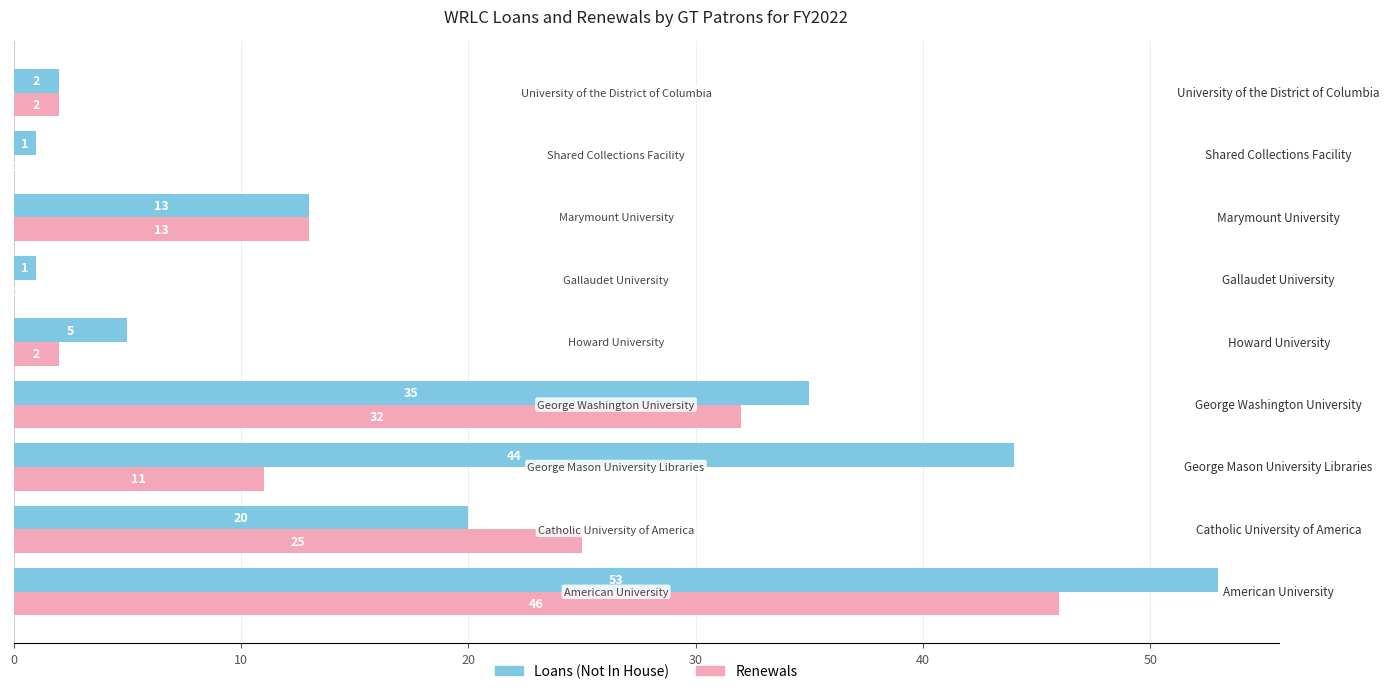

What is the highest value of the Loans (Not In House) series?

53